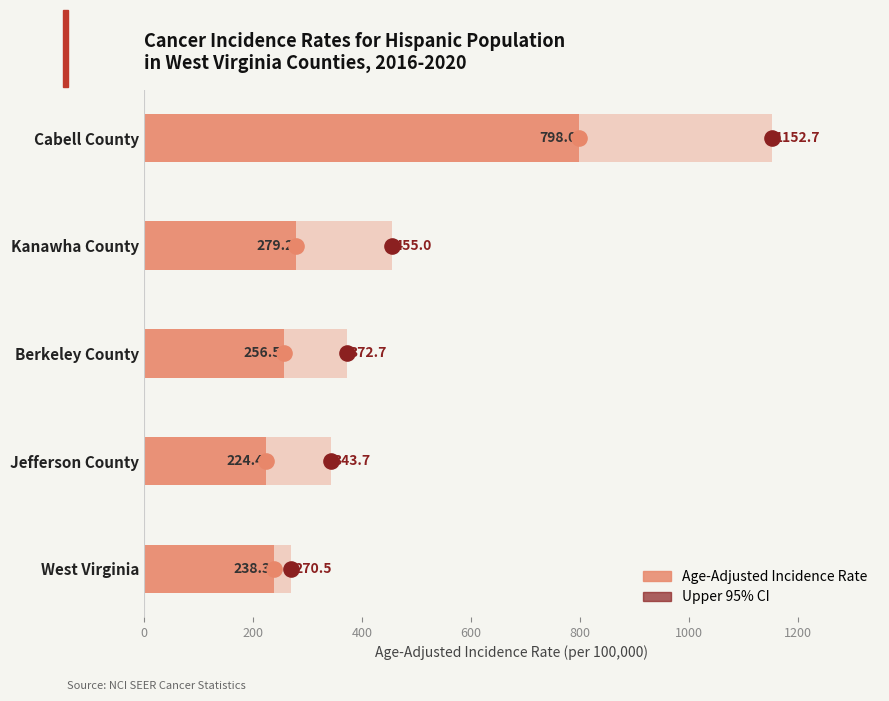

What are all the series names shown in the legend?

Upper 95% CI, Age-Adjusted Incidence Rate